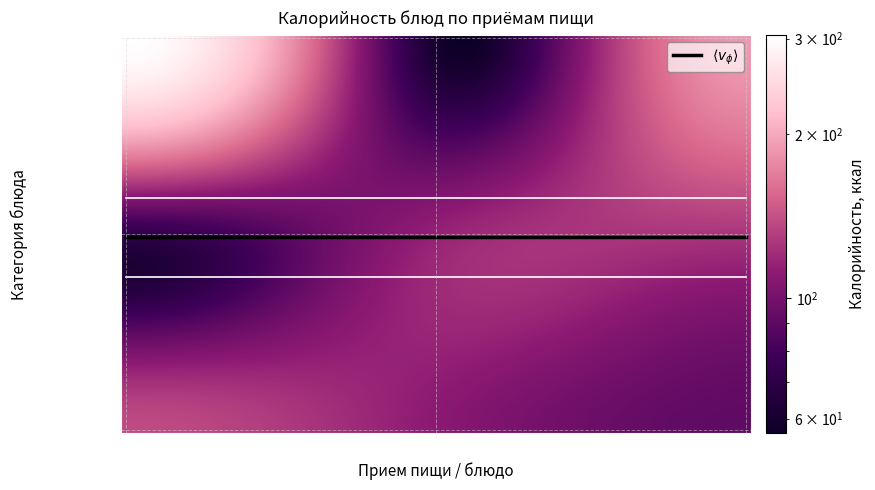

What is the total value across all series at 2?

432.0